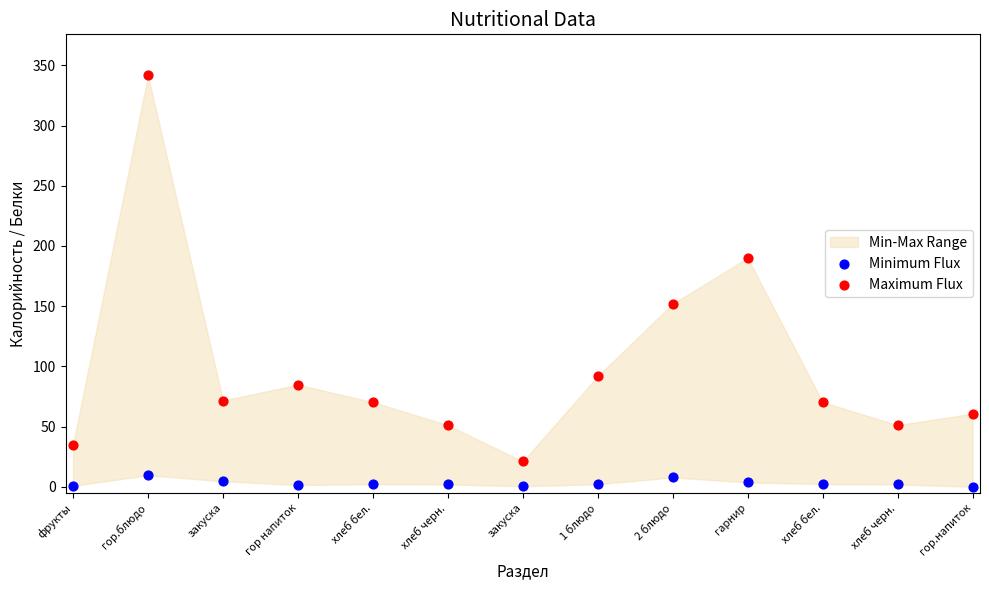

Across all data points, what is the range of Y values (max minus min)?

341.5